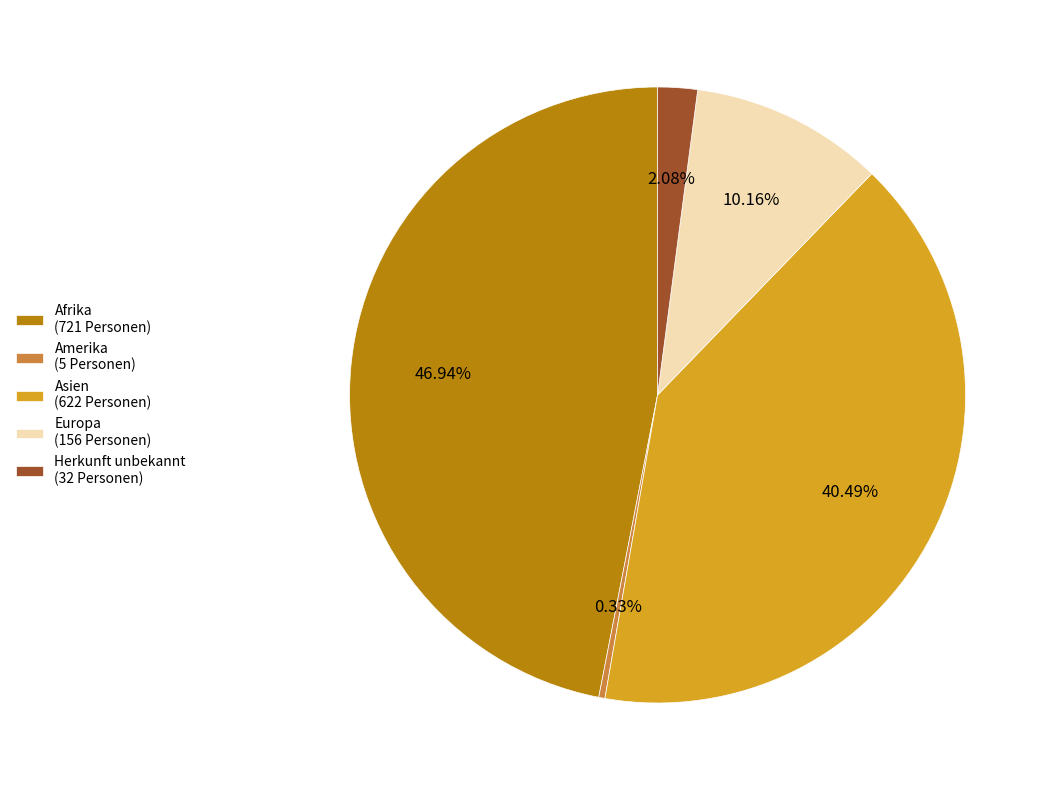

What percentage is the Afrika slice, to the nearest percent?

47%